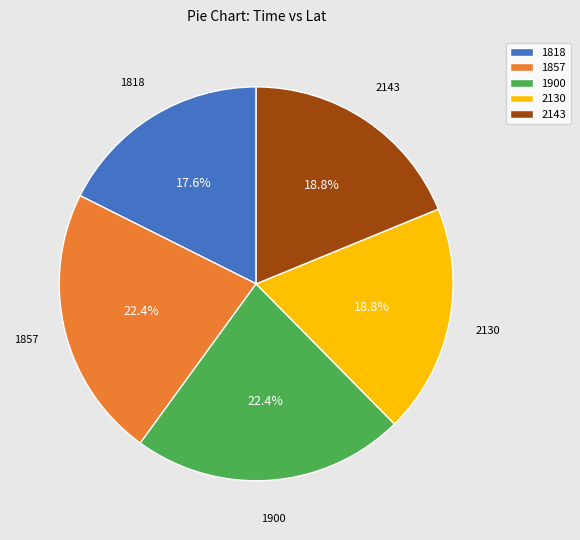

Approximately how many times larger is the value at 2143 compared to 1857?

0.8